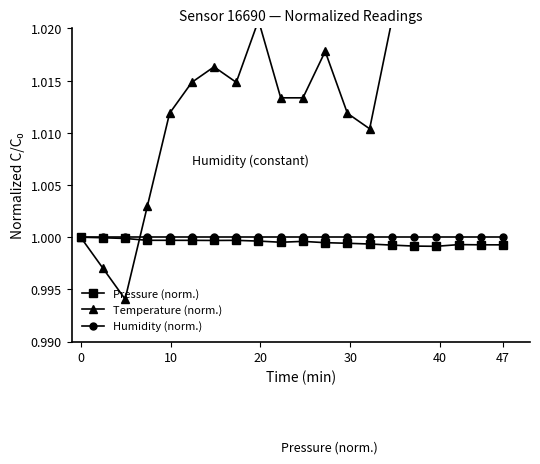

True or false: Humidity (norm.) has a value of 1.7 at 47.

False